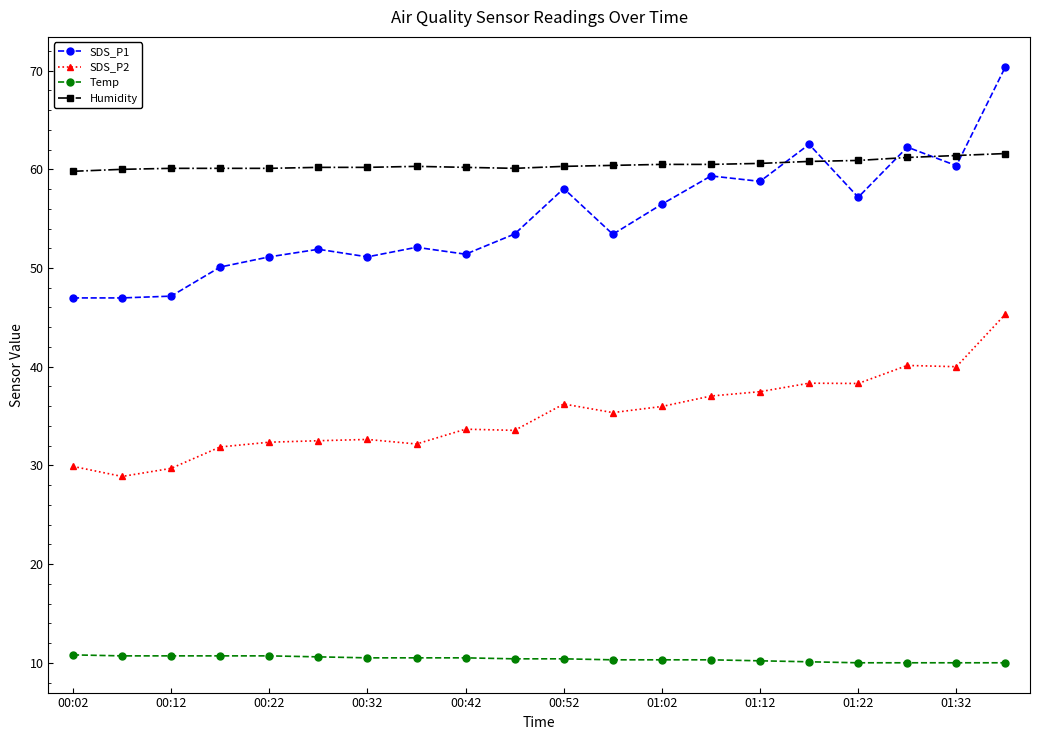

What is the difference between the maximum and minimum values in the Temp series?

0.8